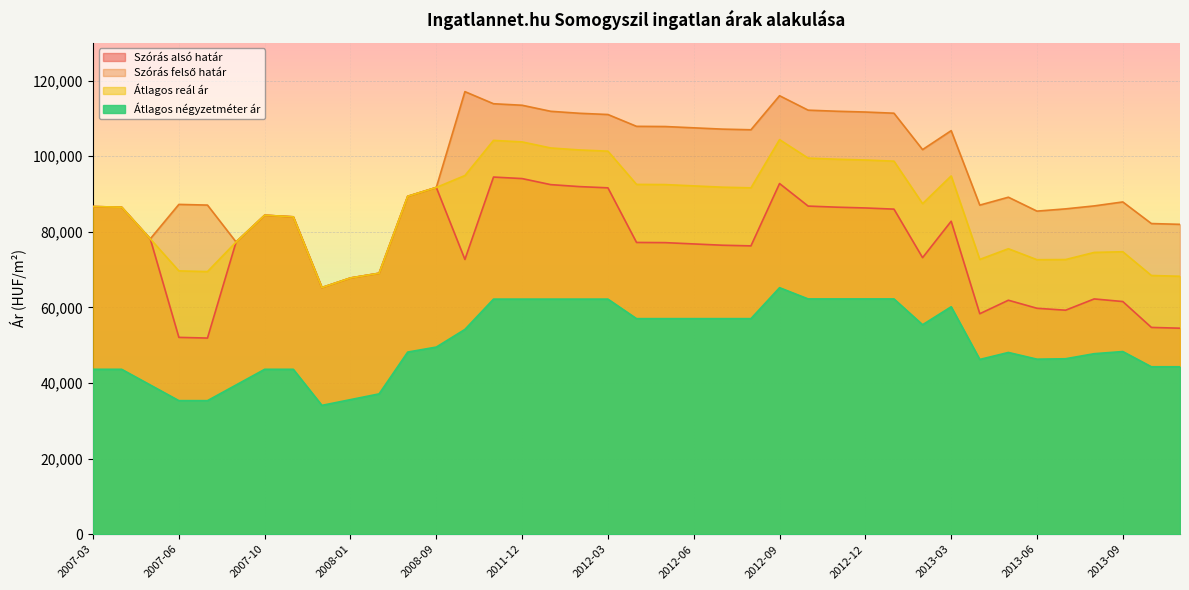

The Szórás felső határ series shows 44315 at 2011-12. True or false?

False